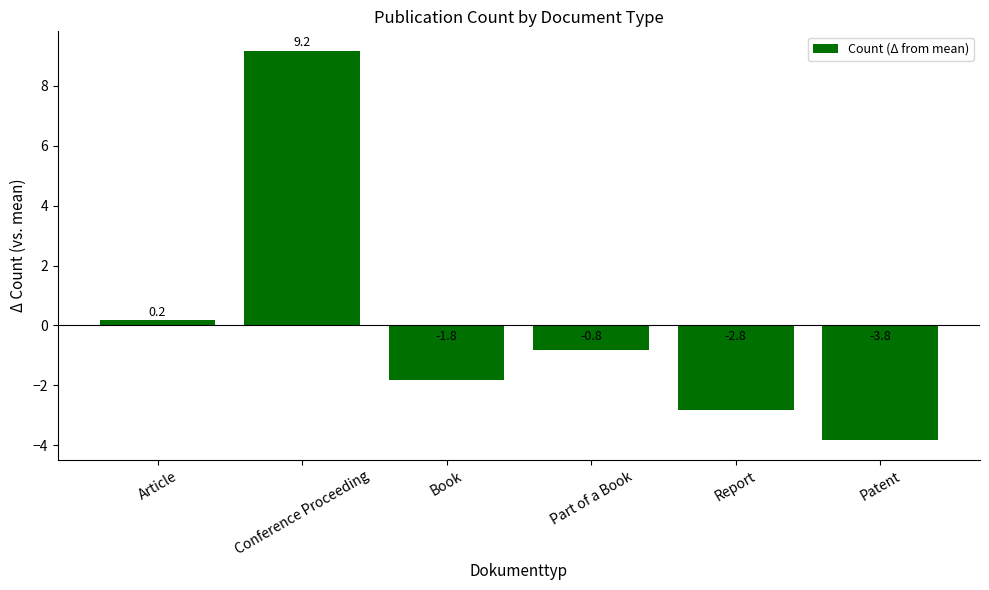

Reading left to right, extract all data points from this chart.

Article=0.2	Conference Proceeding=9.2	Book=-1.8	Part of a Book=-0.8	Report=-2.8	Patent=-3.8